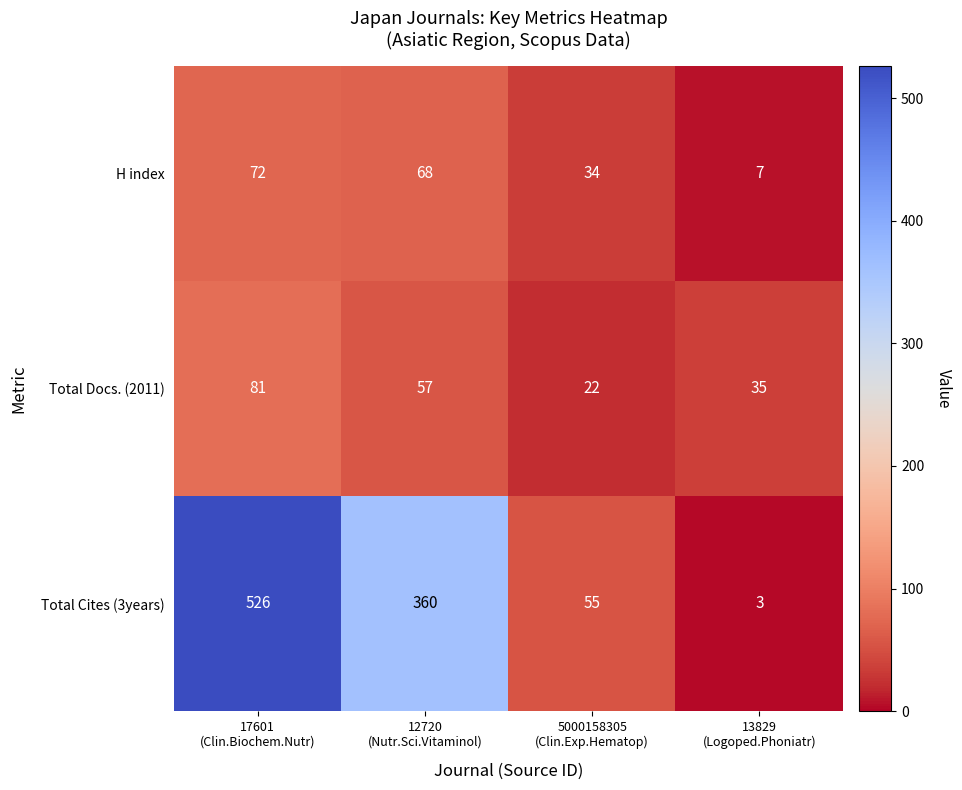

Reading right to left, list all the values displayed in this chart.

H index: 7	34	68	72
Total Docs. (2011): 35	22	57	81
Total Cites (3years): 3	55	360	526